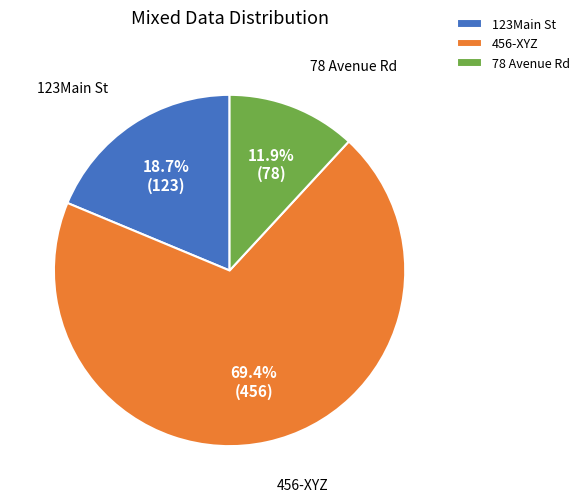

To the nearest percent, what percentage of the pie is 78 Avenue Rd?

12%